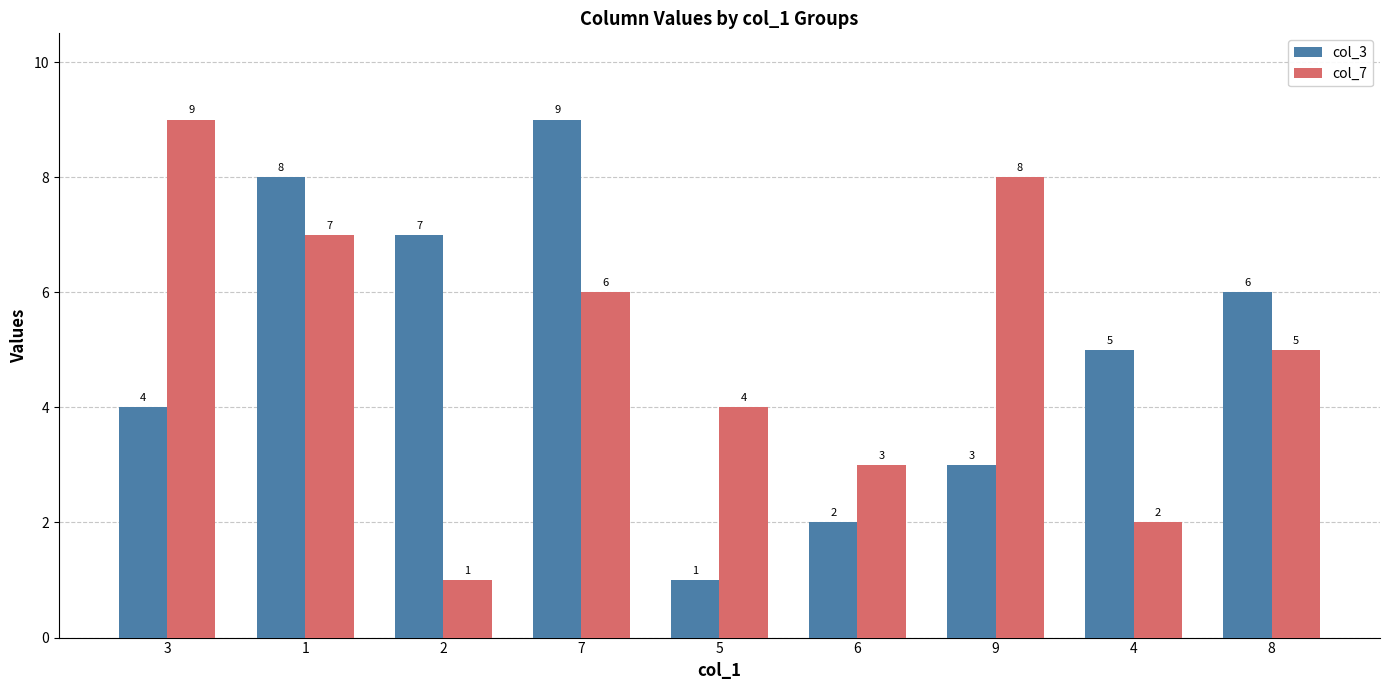

What is the spread (max minus min) of values at 2?

6